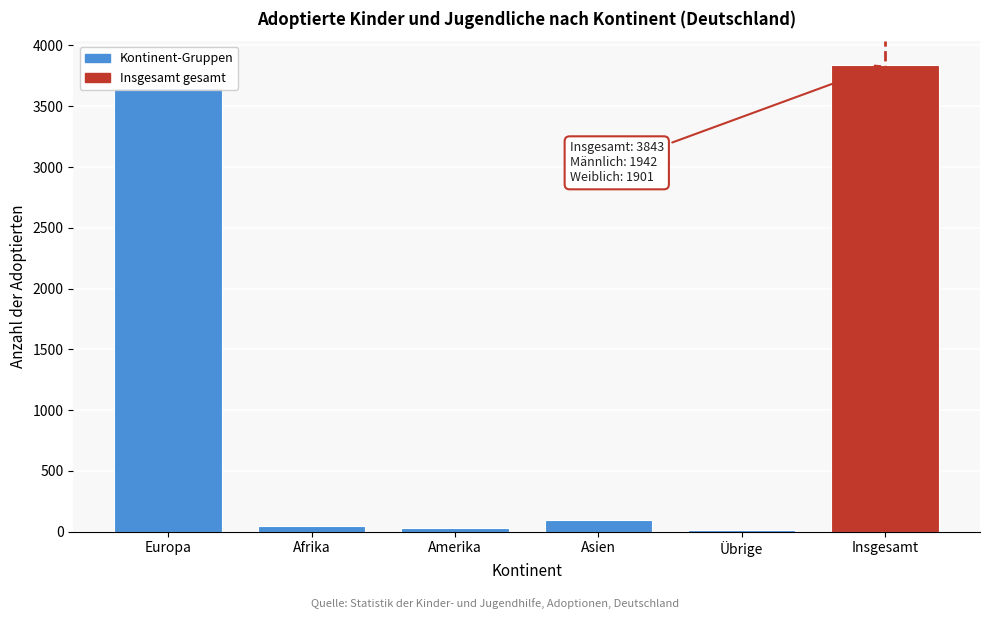

What is the difference between the maximum and second lowest values?

3809